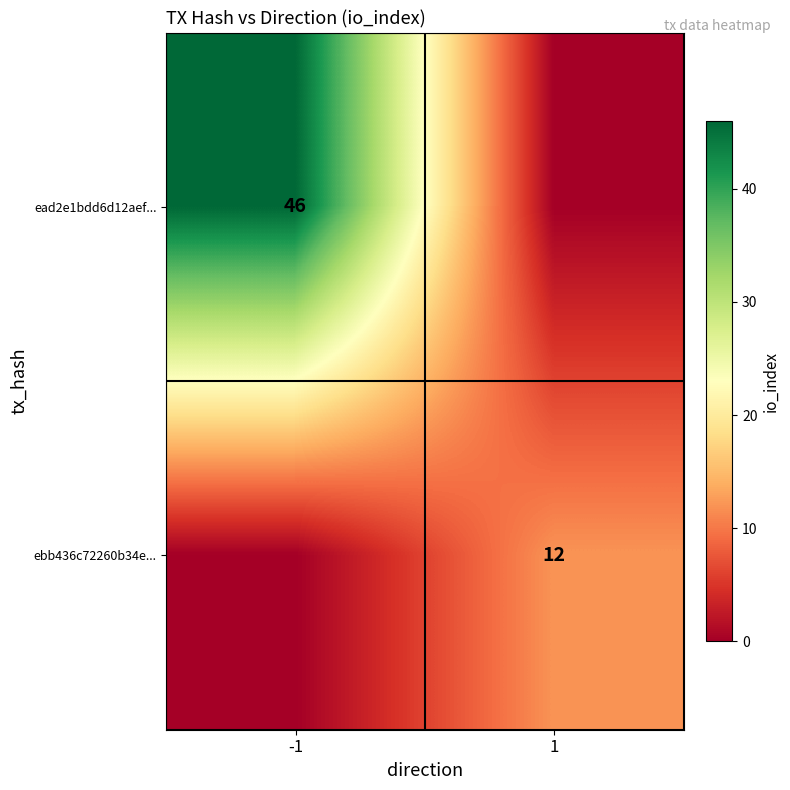

Is it true that ead2e1bdd6d12aef... equals 18 at -1?

False